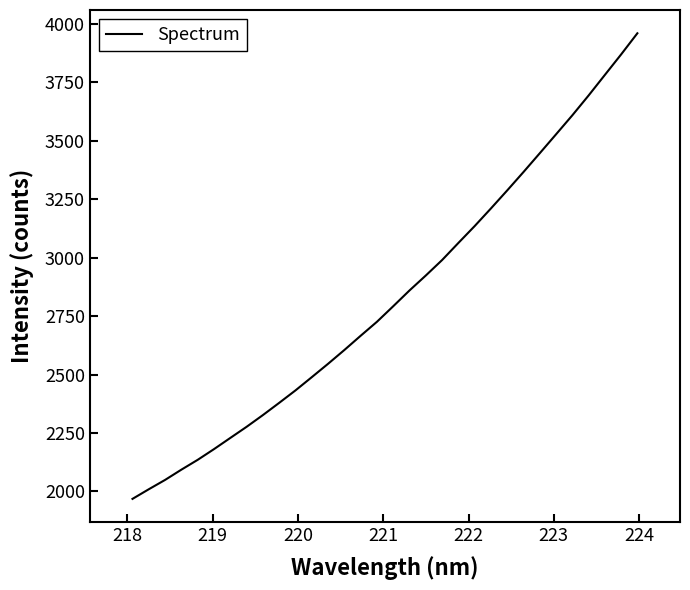

What is the smallest value displayed?

1967.8